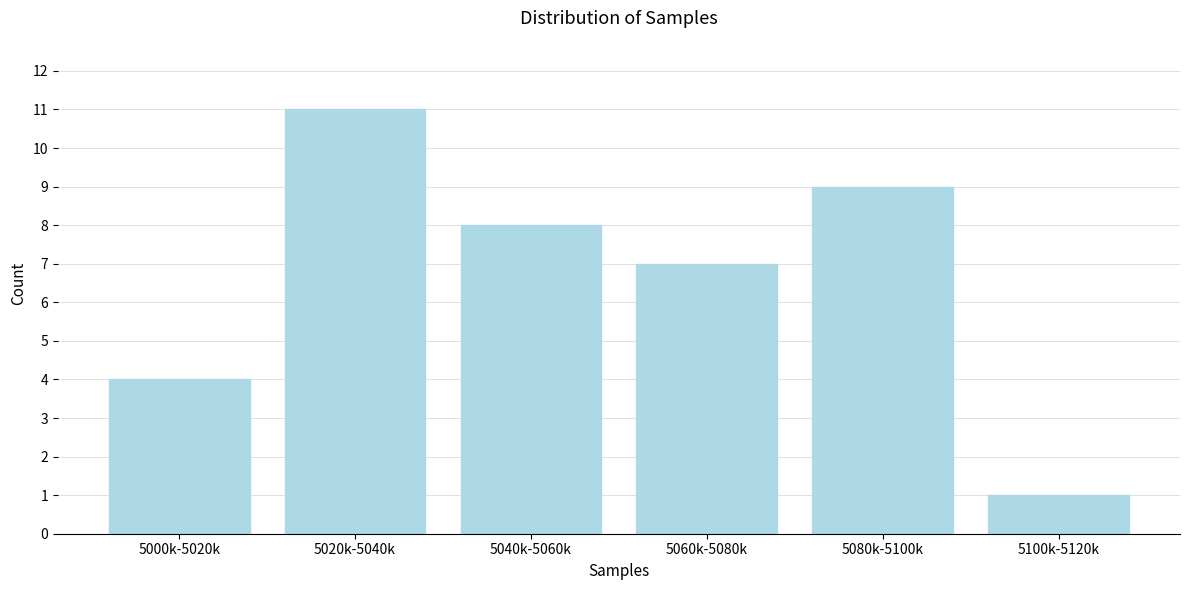

Reading left to right, transcribe all the data shown in this chart.

4	11	8	7	9	1